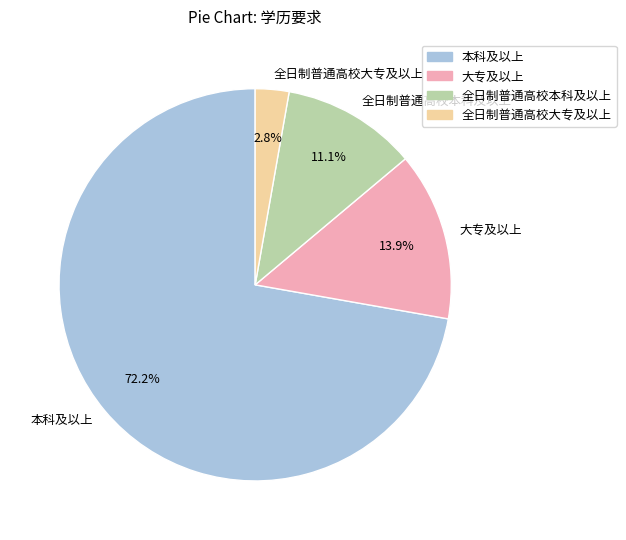

True or false: 全日制普通高校大专及以上 accounts for 3% of the total.

True